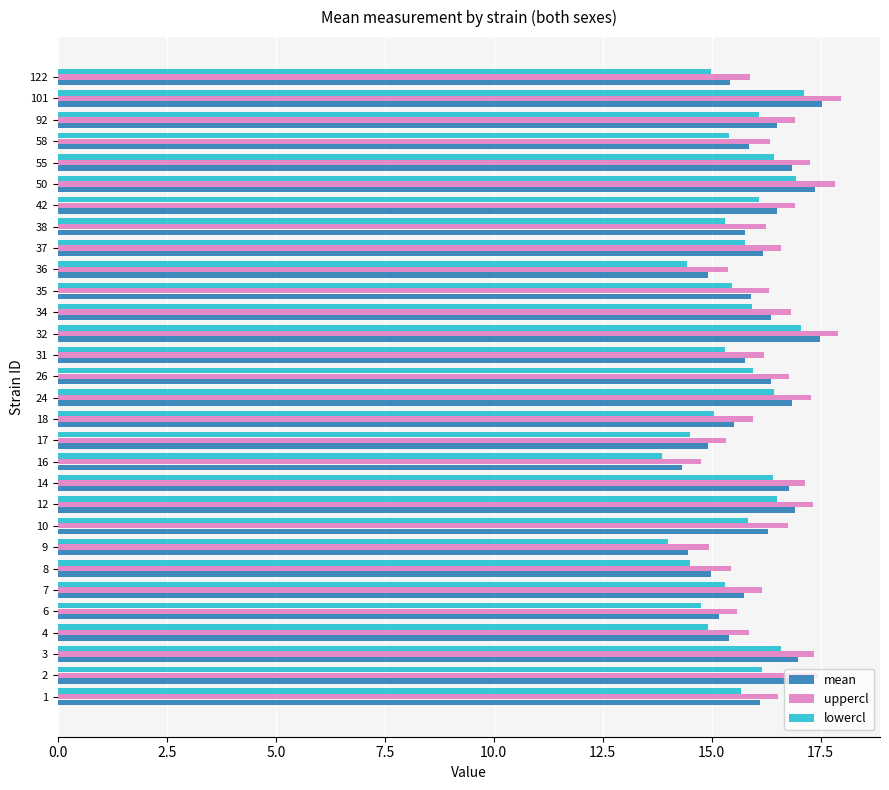

What is the highest value of the lowercl series?

17.1